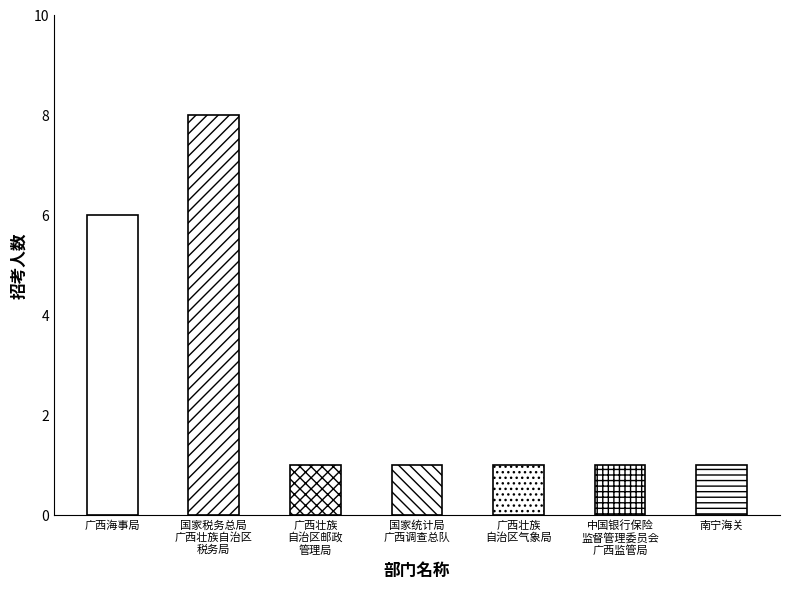

Which has a higher value, 广西壮族自治区气象局 or 南宁海关?

广西壮族自治区气象局